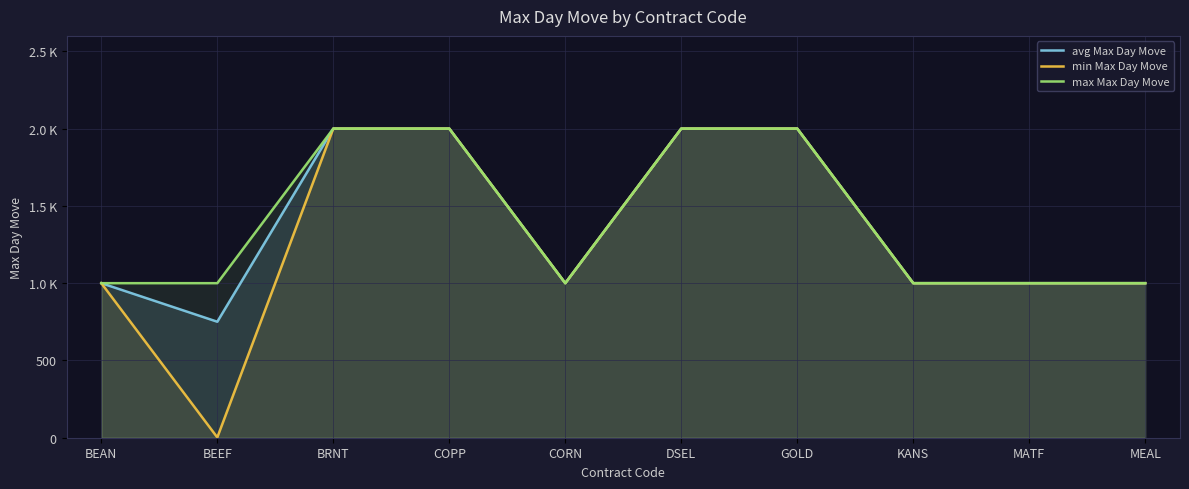

Between GOLD and BRNT, which is larger?

GOLD